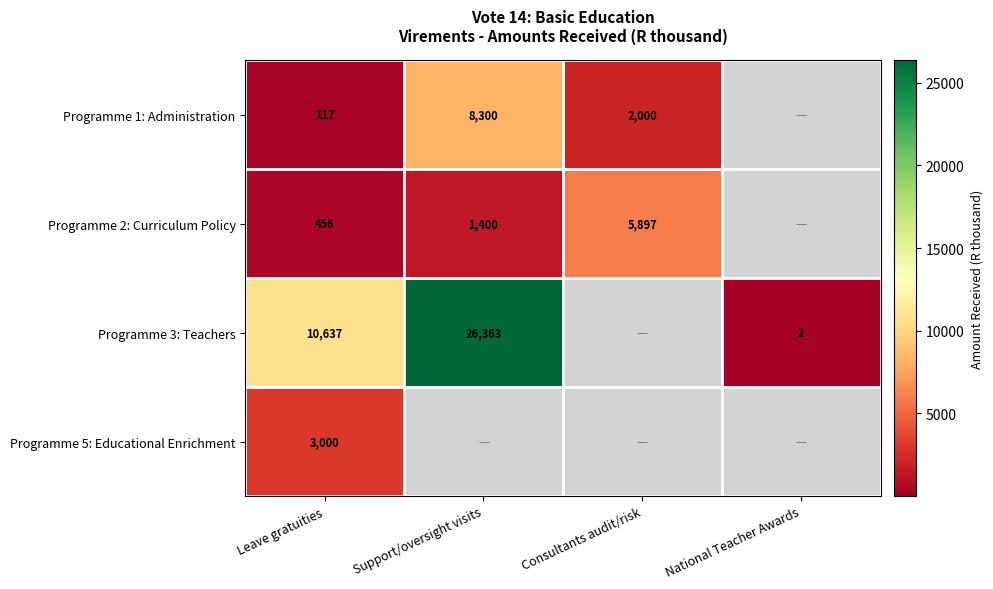

Is the value of Programme 3: Teachers at Leave gratuities greater than the value of Programme 1: Administration at Leave gratuities?

Yes